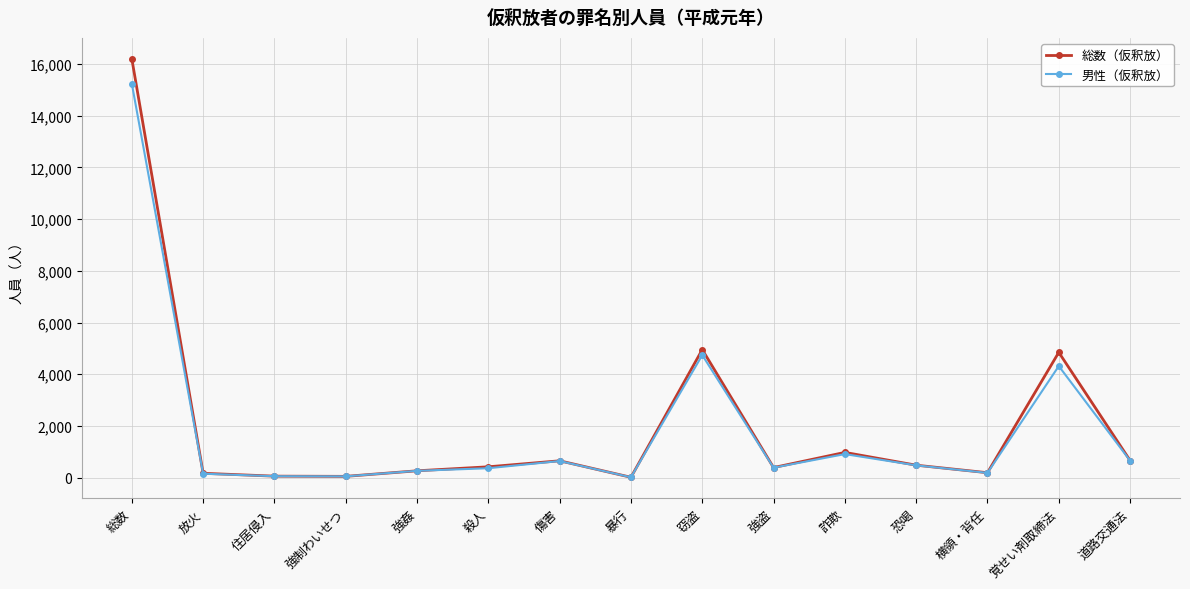

Is the value of 男性（仮釈放） at 覚せい剤取締法 greater than the value of 総数（仮釈放） at 住居侵入?

Yes